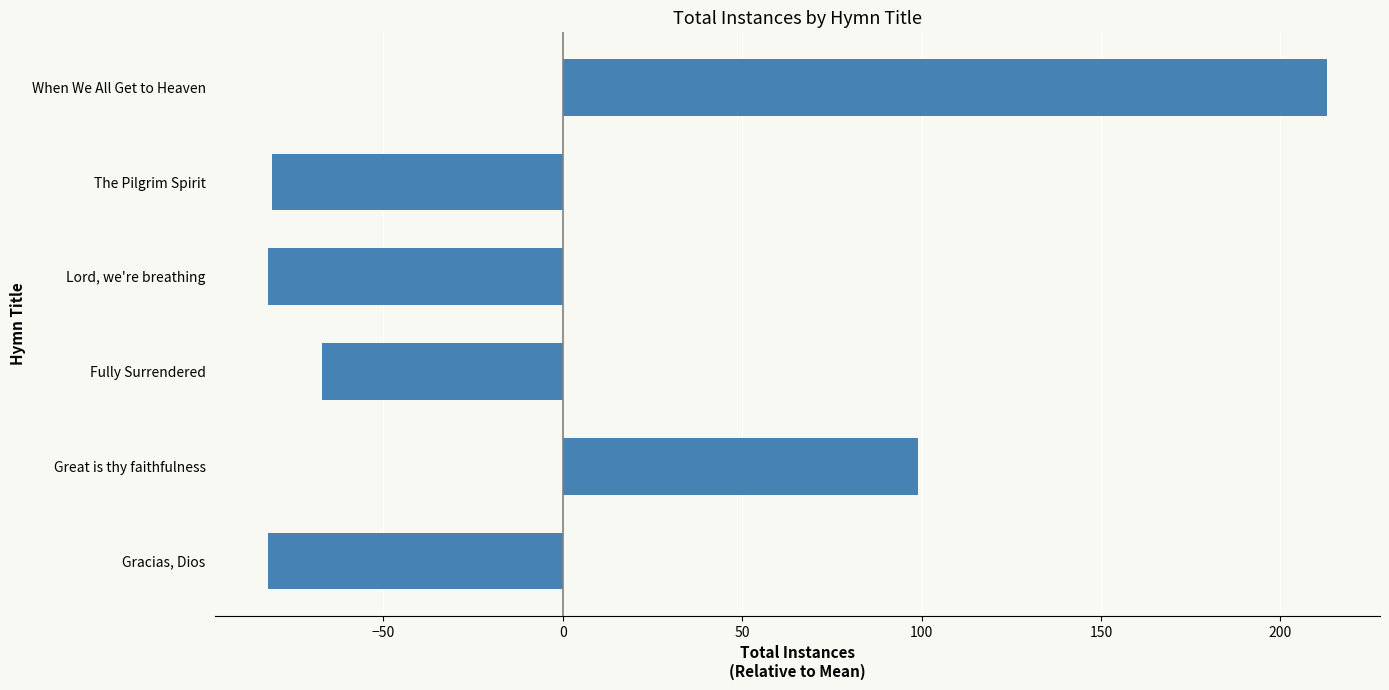

Are the bars grouped side by side (vs. stacked)?

No